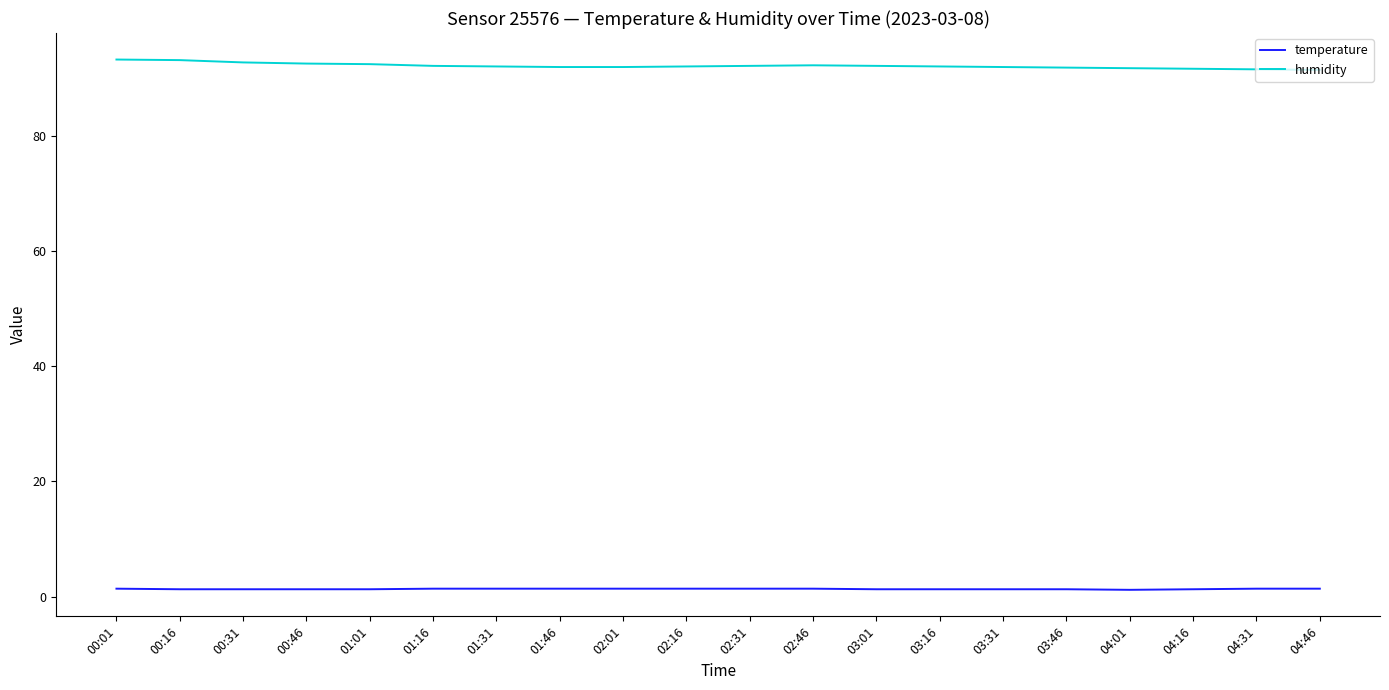

What is the minimum value shown in the chart?

1.2